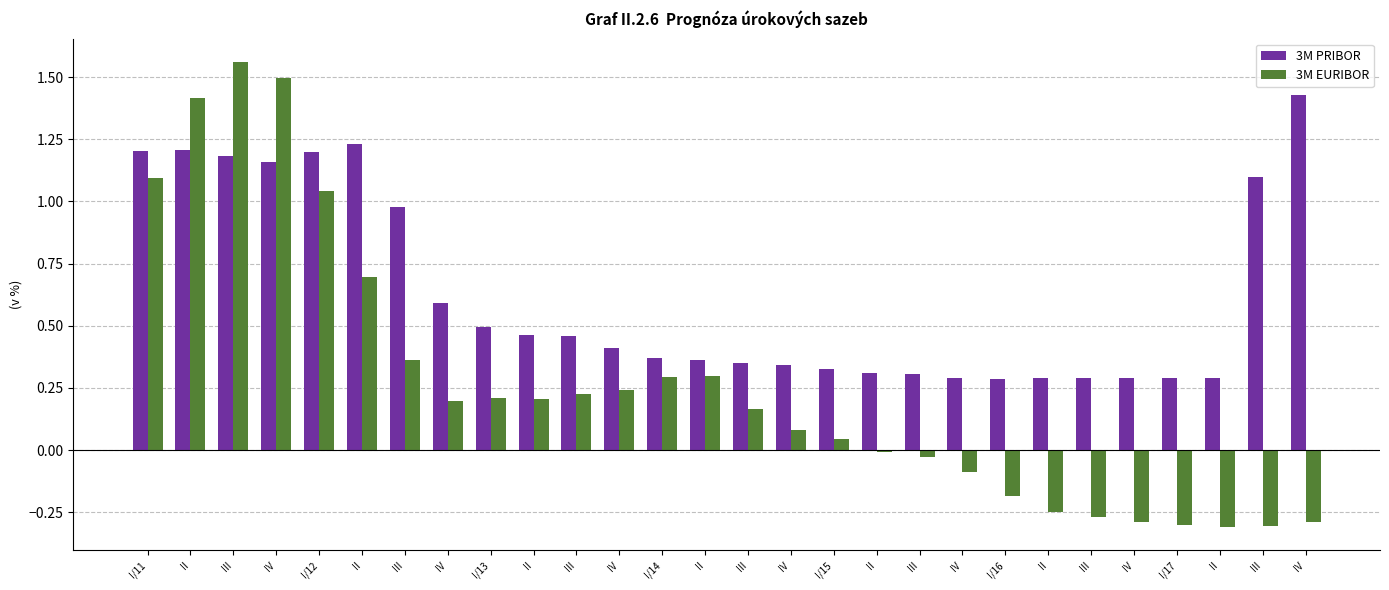

Rank the series by their average value, from highest to lowest.

3M PRIBOR, 3M EURIBOR